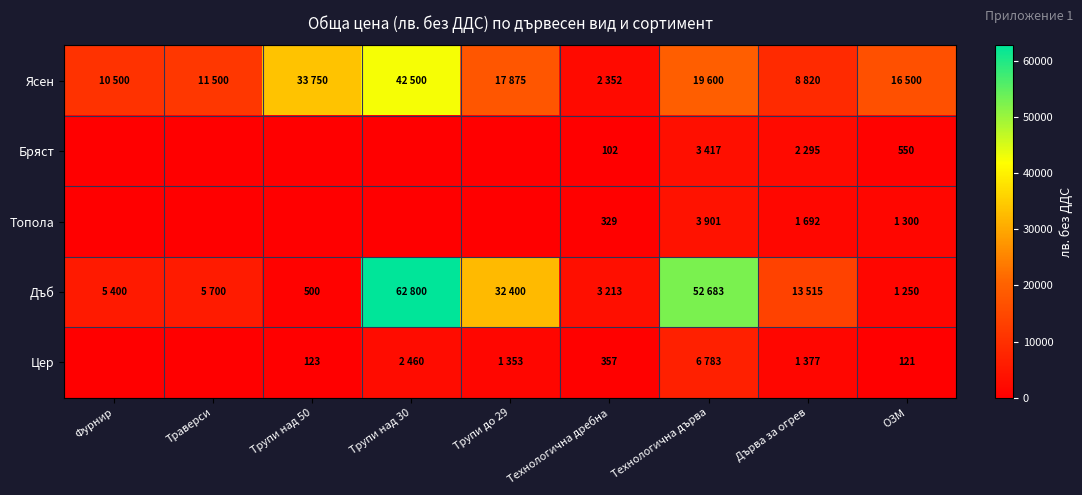

The value of Цер at ОЗМ is 68. True or false?

False